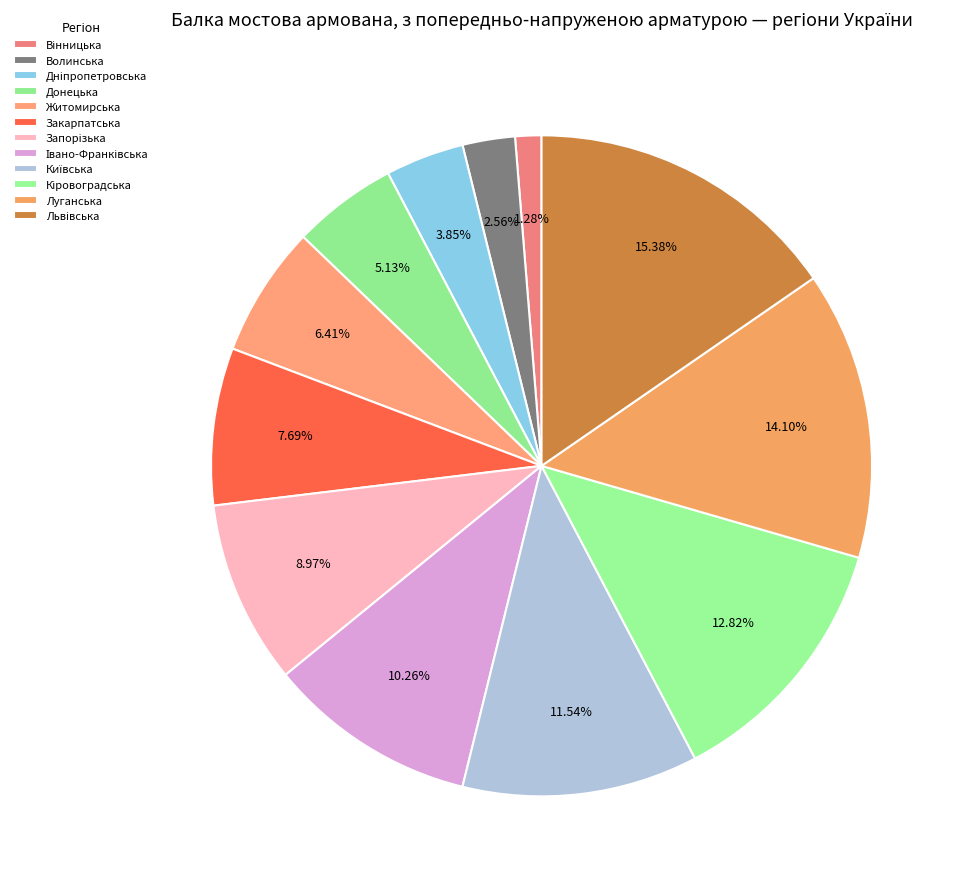

Between Вінницька and Донецька, which is larger?

Донецька